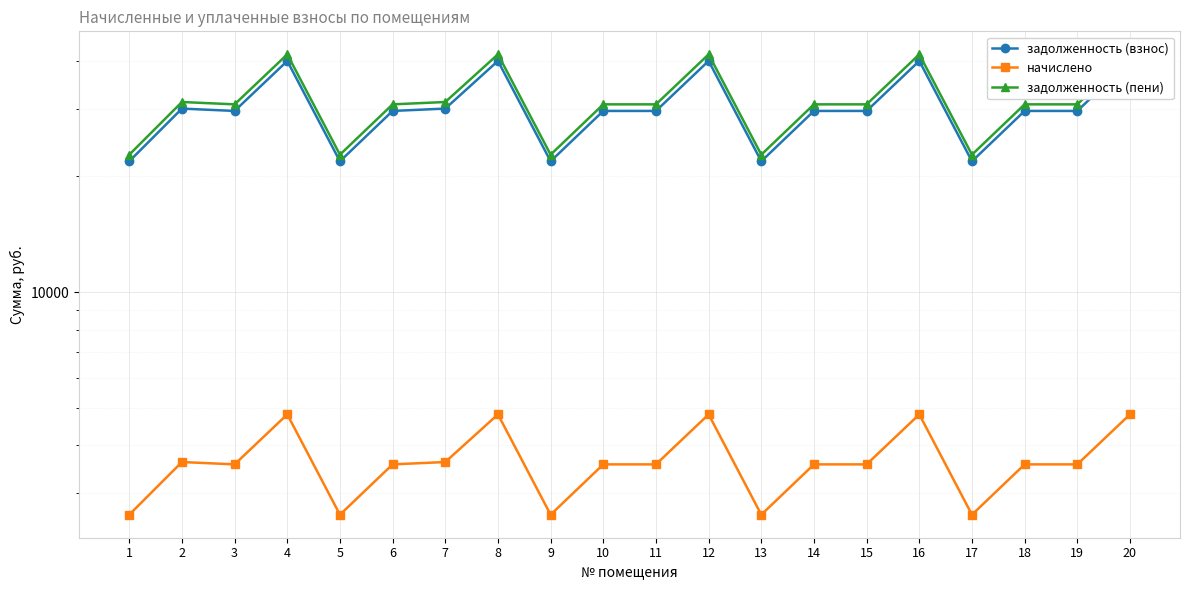

What is the value of the задолженность (взнос) point at the 4th from the left?

39931.2